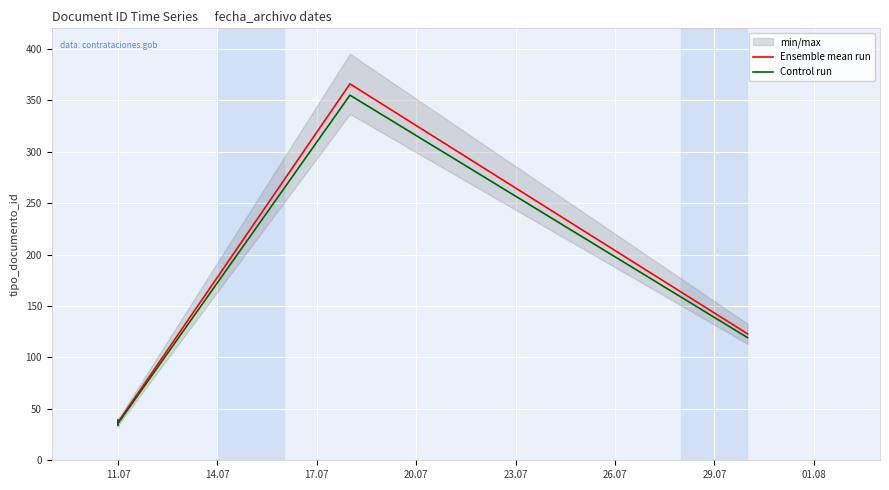

True or false: Ensemble mean run and Control run cross at least once.

False